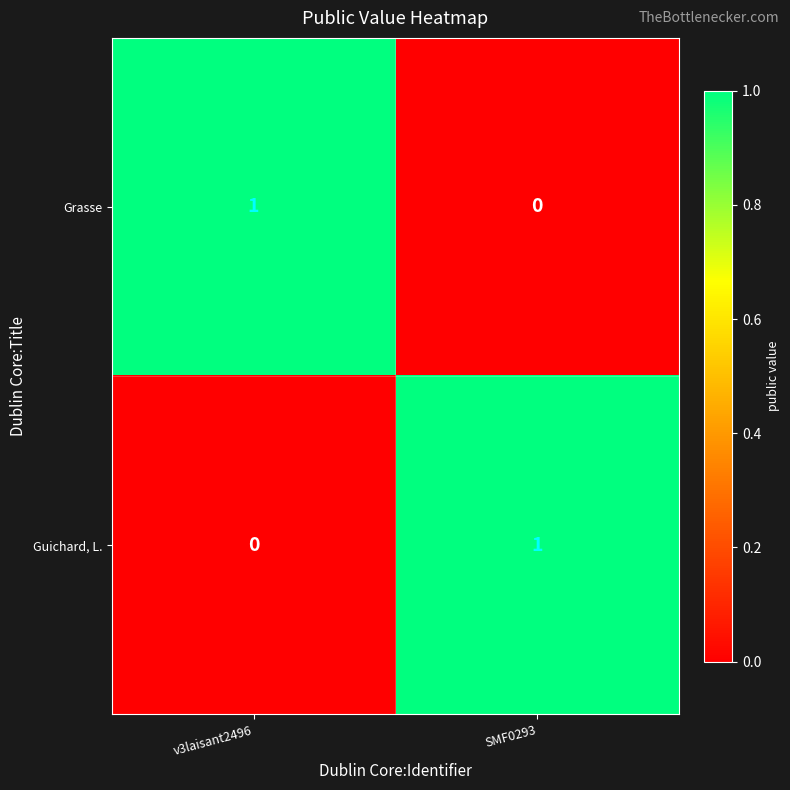

Count the number of categories in the chart.

2